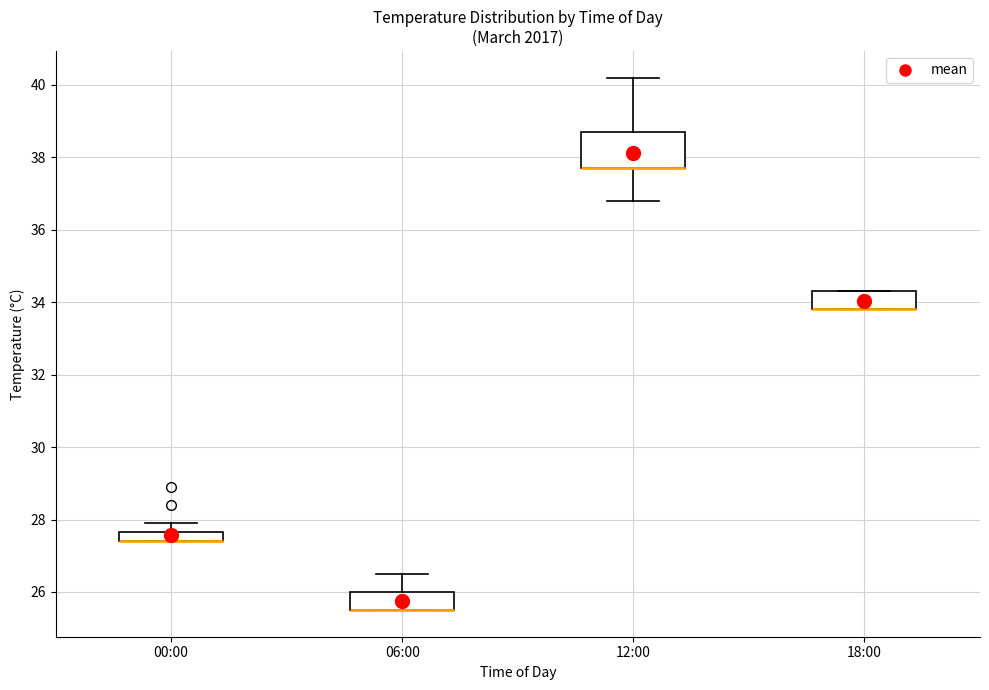

Where is the lower edge of the box for 06:00 on the y-axis? The values are not printed on the chart, so give them approximately, as read against the axis.

25.6